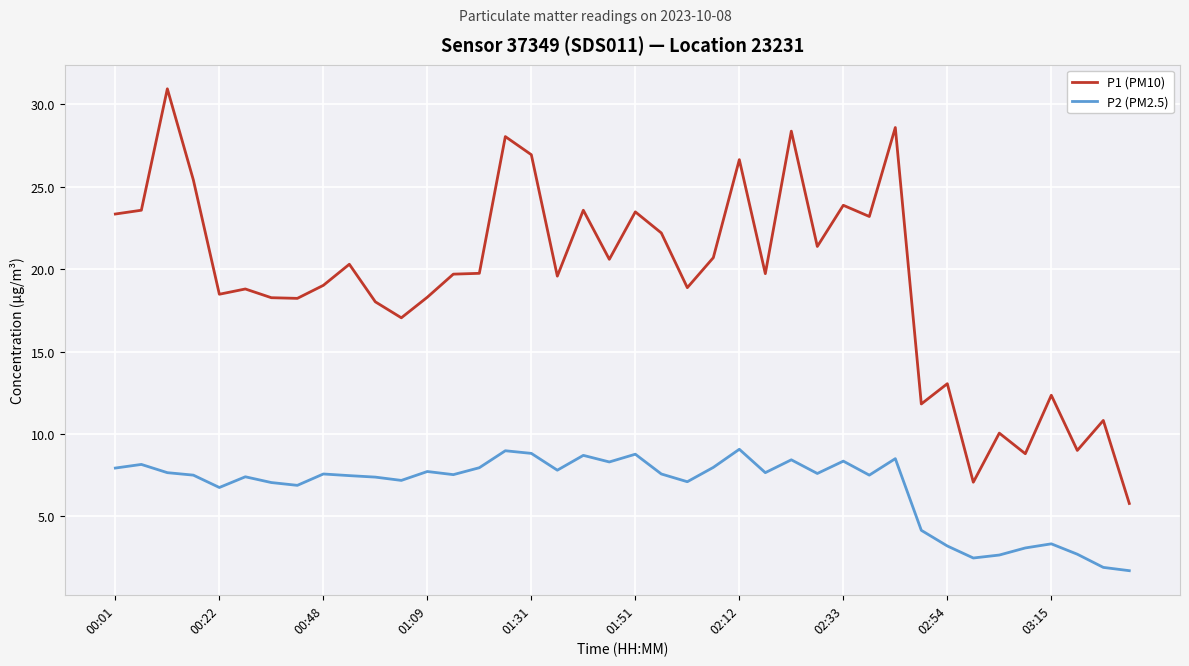

What is the difference between the maximum and minimum values in the P2 (PM2.5) series?

7.4